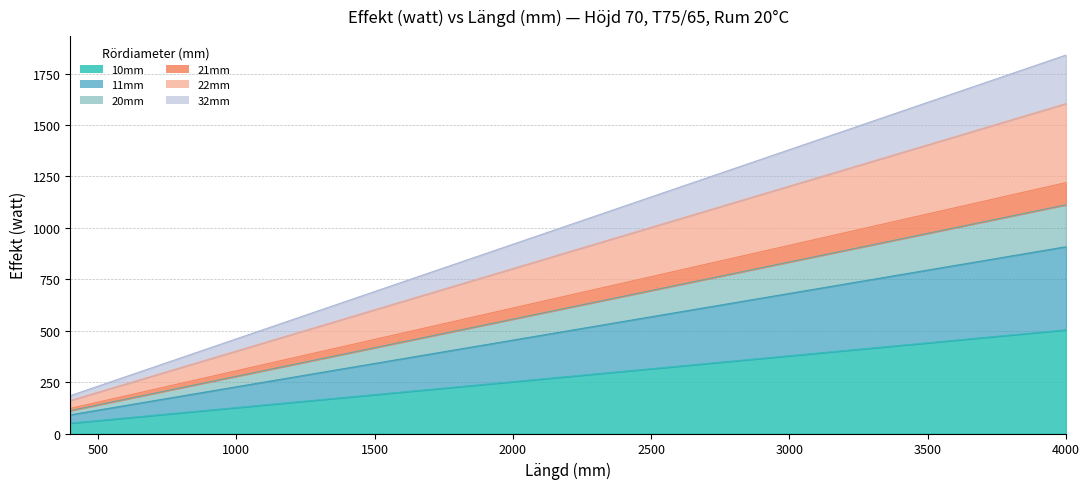

What is the highest value of the 10mm series?

504.0